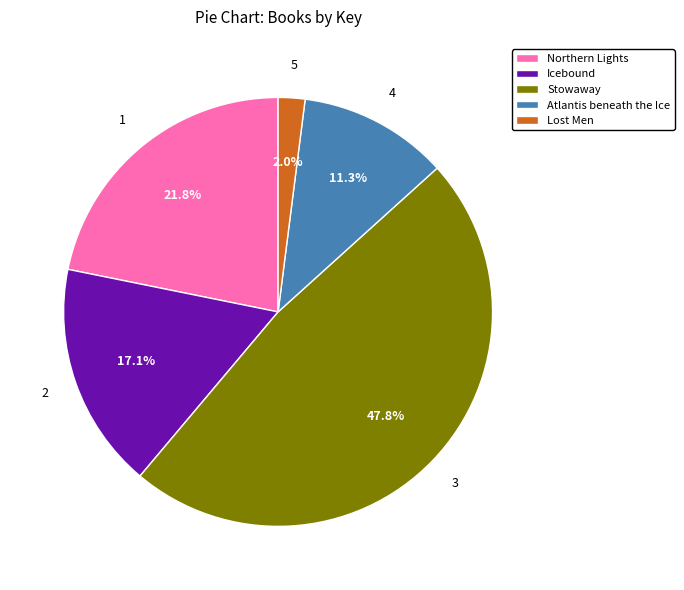

What is the total percentage of Lost Men and Stowaway?

49.8%